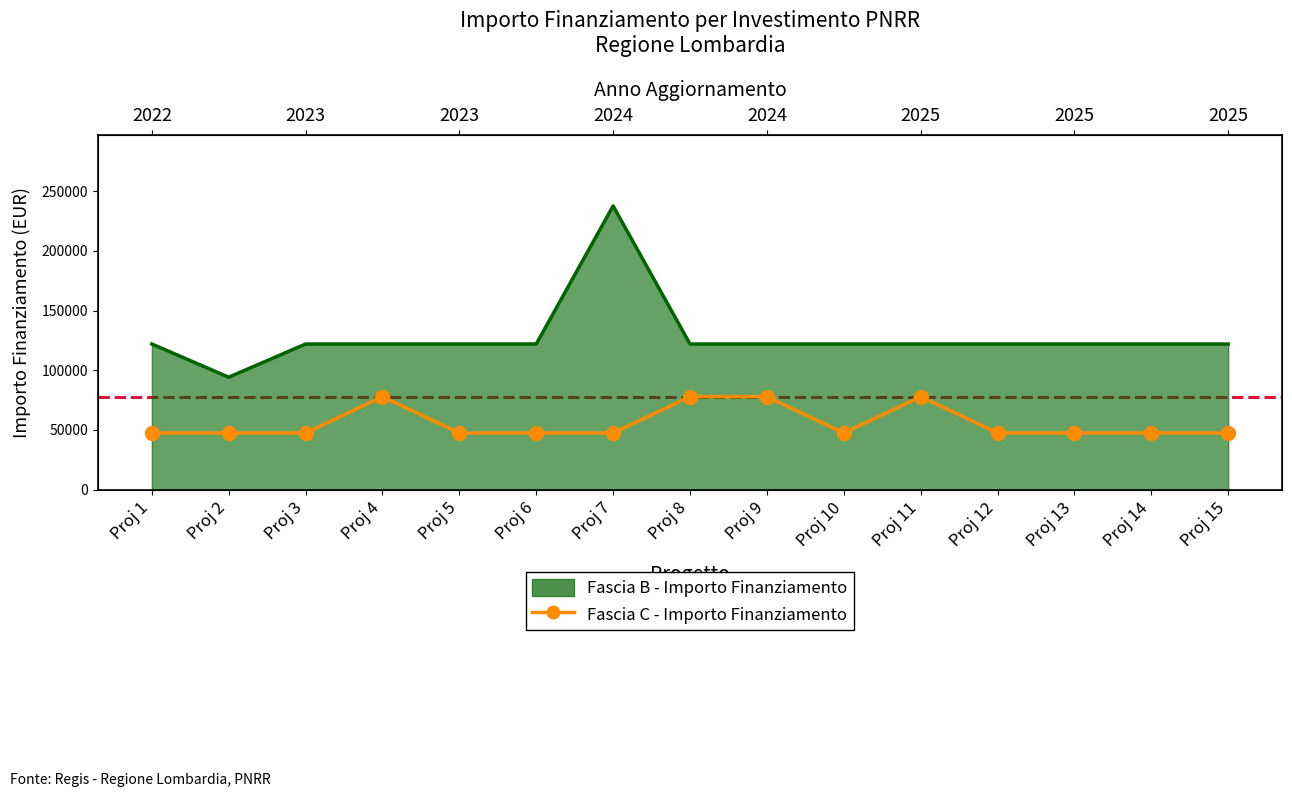

Which has a higher value, Proj 6 or Proj 9?

Proj 9